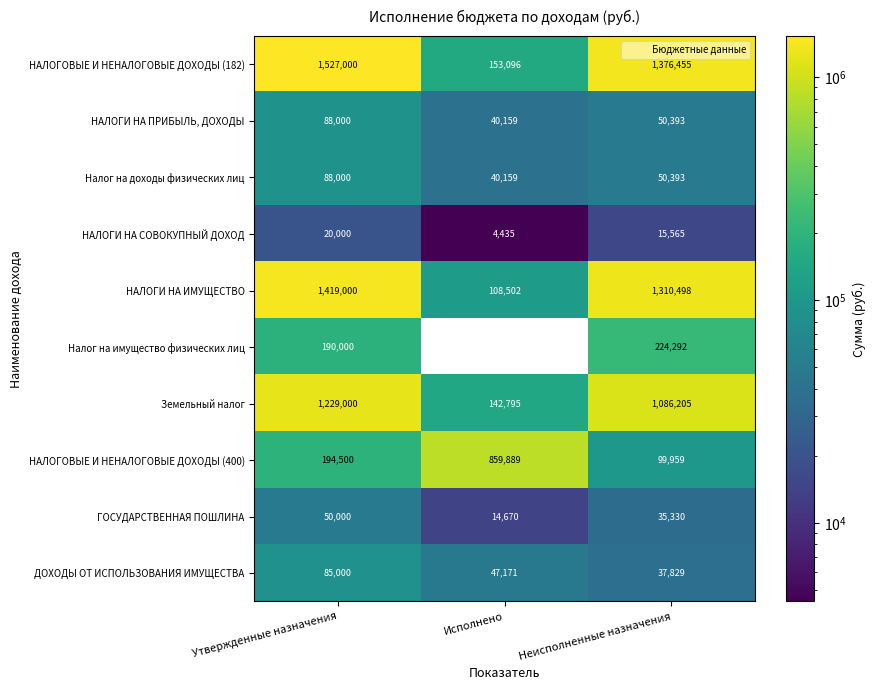

Is it true that НАЛОГИ НА СОВОКУПНЫЙ ДОХОД equals 20000.0 at Утвержденные назначения?

True